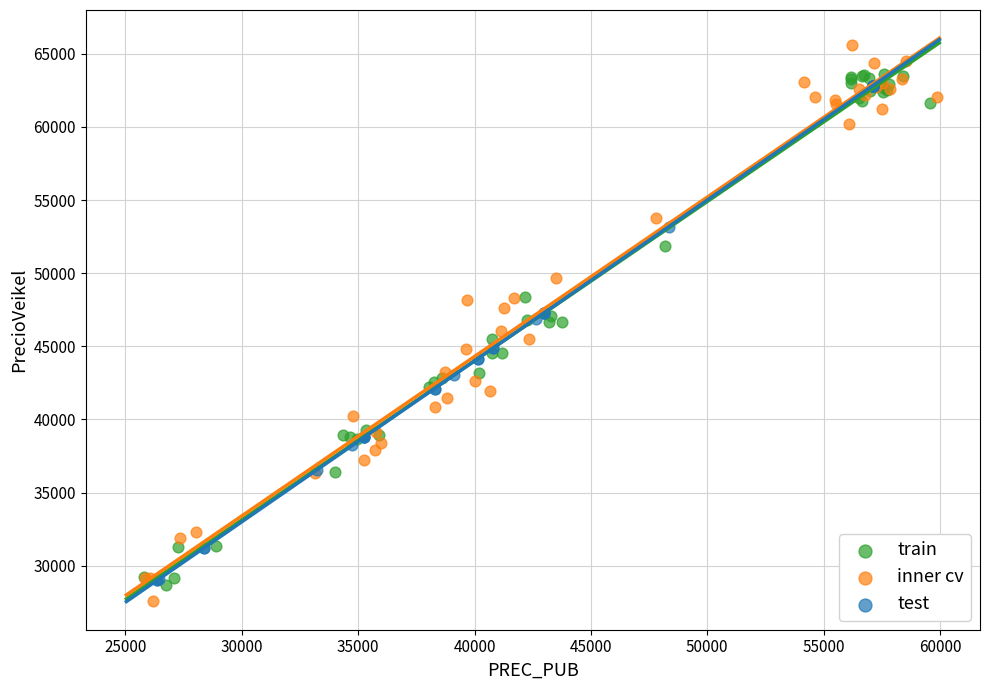

Which series has the largest Y range (max minus min)?

inner cv